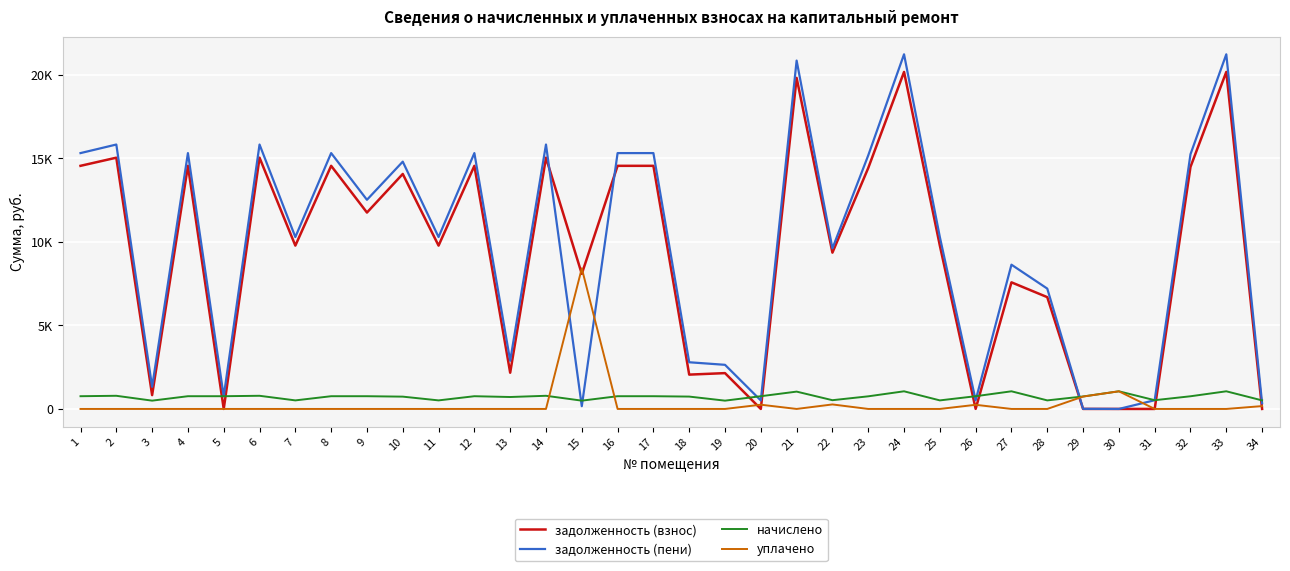

Reading left to right, transcribe all the data shown in this chart.

задолженность (взнос): 1=14552.9	2=15040.1	3=827.8	4=14552.9	5=0.0	6=15040.1	7=9777.7	8=14552.9	9=11756.9	10=14065.6	11=9777.7	12=14552.9	13=2168.1	14=15040.1	15=8085.3	16=14552.9	17=14552.9	18=2054.6	19=2144.4	20=0.0	21=19815.2	22=9355.1	23=14422.9	24=20172.6	25=9777.7	26=6.0	27=7578.7	28=6691.9	29=1.5	30=0.0	31=0.0	32=14487.8	33=20172.6	34=0.8
задолженность (пени): 1=15314.9	2=15827.6	3=1324.5	4=15314.9	5=753.4	6=15827.6	7=10289.7	8=15314.9	9=12518.9	10=14802.1	11=10289.7	12=15314.9	13=2882.6	14=15827.6	15=165.6	16=15314.9	17=15314.9	18=2794.6	19=2641.1	20=508.1	21=20852.8	22=9609.0	23=15178.2	24=21228.9	25=10289.7	26=520.1	27=8635.0	28=7203.9	29=7.3	30=0.3	31=521.7	32=15246.5	33=21228.9	34=341.8
начислено: 1=762.1	2=787.6	3=496.7	4=762.1	5=762.1	6=787.6	7=512.0	8=762.1	9=762.1	10=736.5	11=512.0	12=762.1	13=714.4	14=787.6	15=496.7	16=762.1	17=762.1	18=740.0	19=496.7	20=762.1	21=1037.6	22=523.9	23=755.2	24=1056.3	25=512.0	26=762.1	27=1056.3	28=512.0	29=746.7	30=1056.3	31=523.9	32=758.6	33=1056.3	34=512.0
уплачено: 1=0.0	2=0.0	3=0.0	4=0.0	5=0.0	6=0.0	7=0.0	8=0.0	9=0.0	10=0.0	11=0.0	12=0.0	13=0.0	14=0.0	15=8416.4	16=0.0	17=0.0	18=0.0	19=0.0	20=254.0	21=0.0	22=270.0	23=0.0	24=0.0	25=0.0	26=248.0	27=0.0	28=0.0	29=741.0	30=1056.0	31=0.0	32=0.0	33=0.0	34=171.0